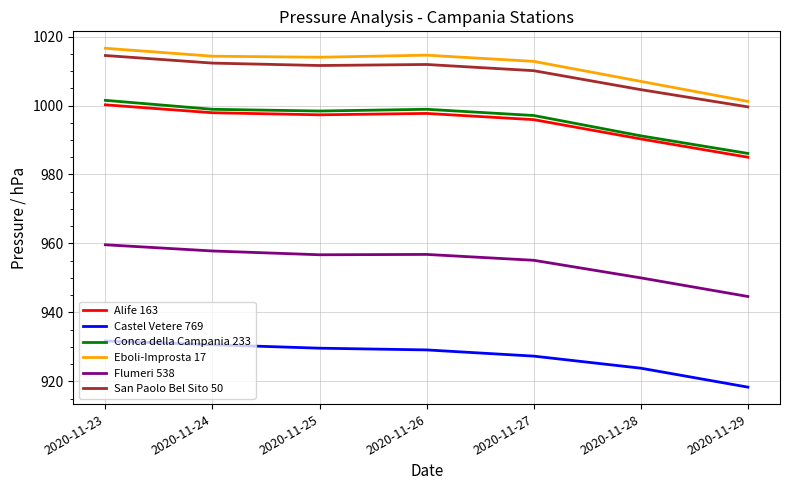

How many series are shown in this chart?

6